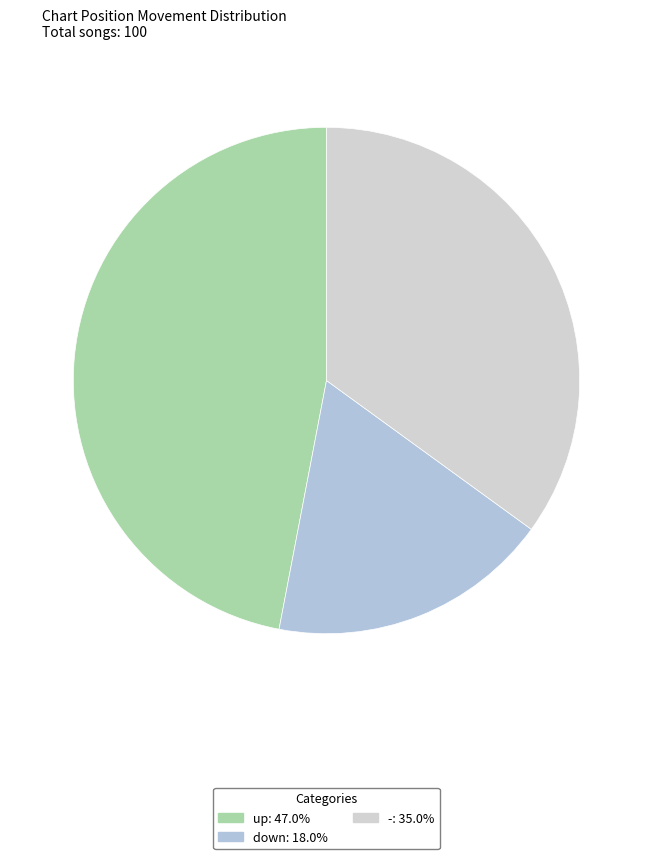

Which slice is the largest?

up